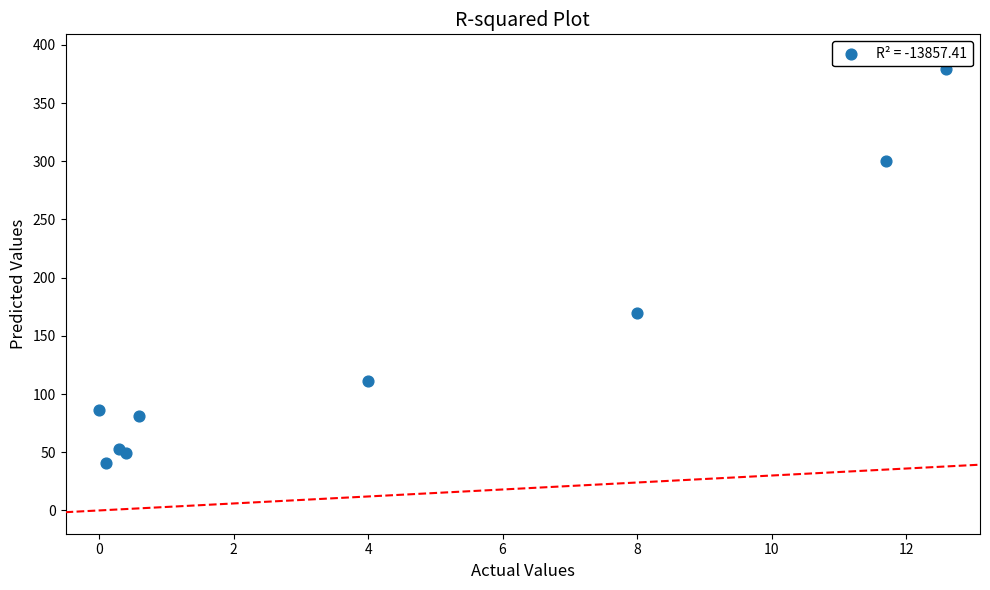

What Y value in the scatter plot is closest to 210?

170